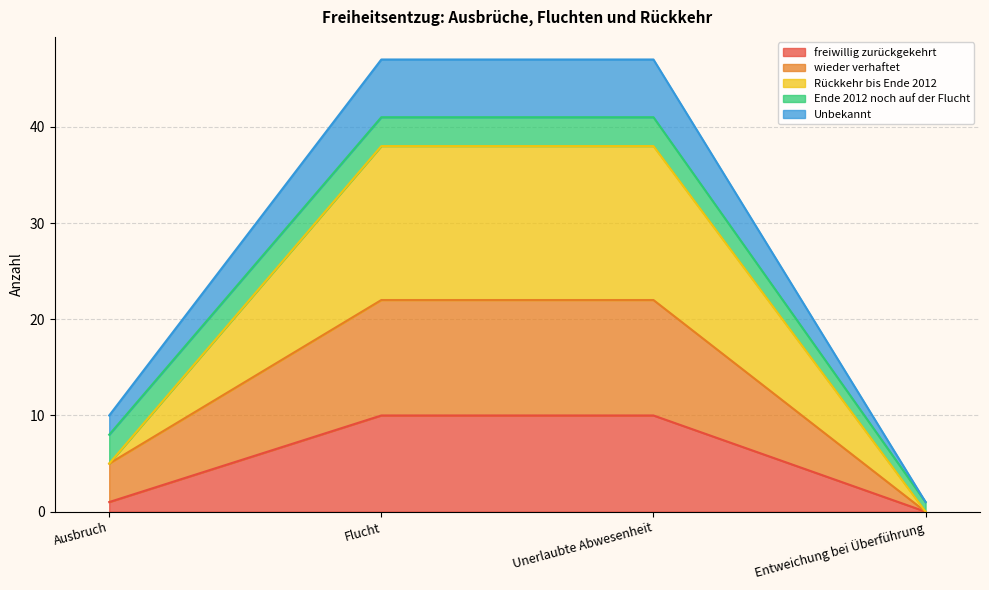

Which category has the lowest value in the freiwillig zurückgekehrt series?

Entweichung bei Überführung